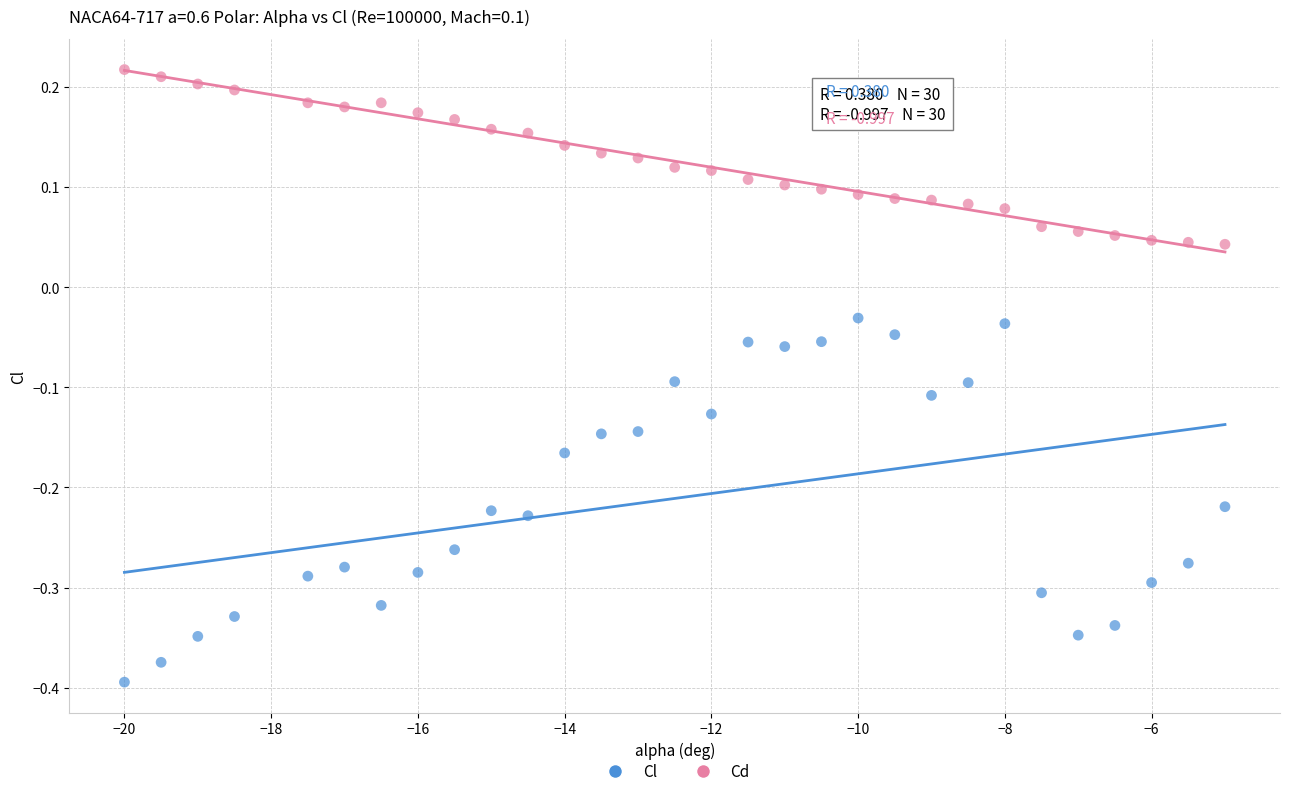

Which series contains the lowest Y value?

Cl